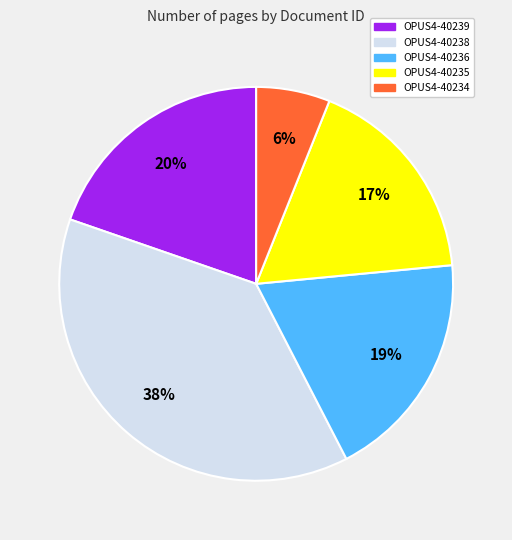

How many segments does this pie chart have?

5